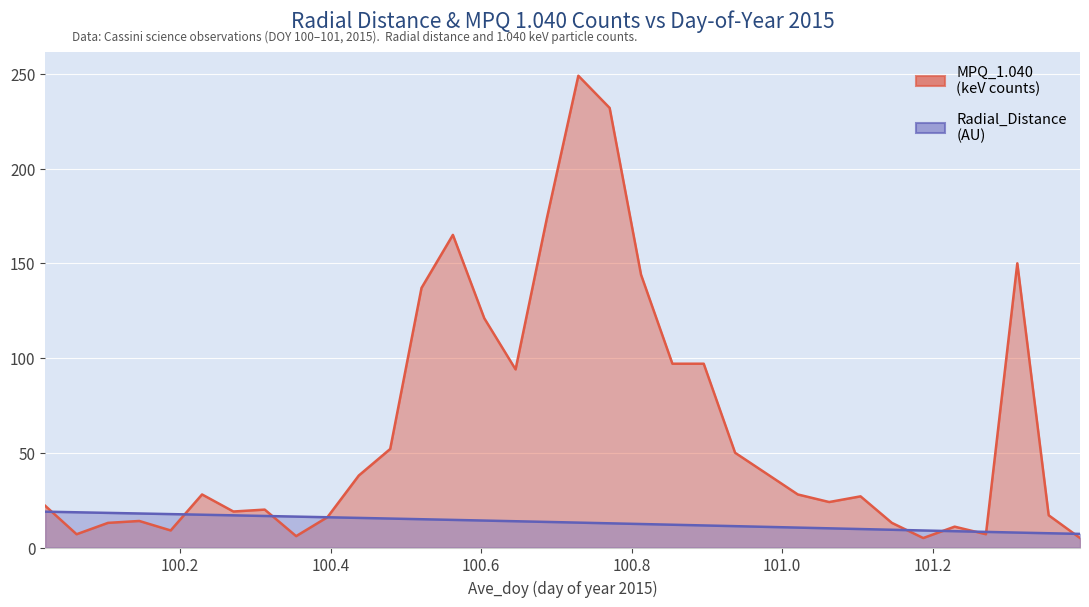

List the series in order of their peak value, highest first.

MPQ_1.040, Radial_Distance